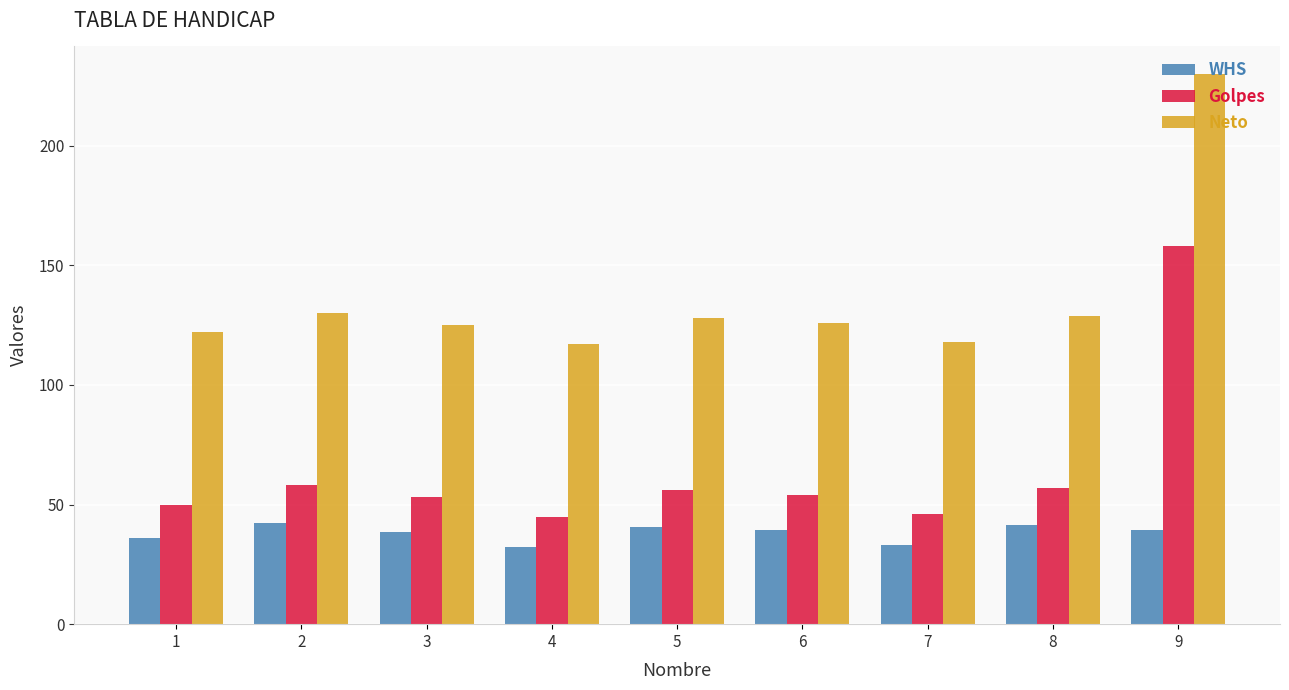

The value of Golpes at 2 is 58.0. True or false?

True